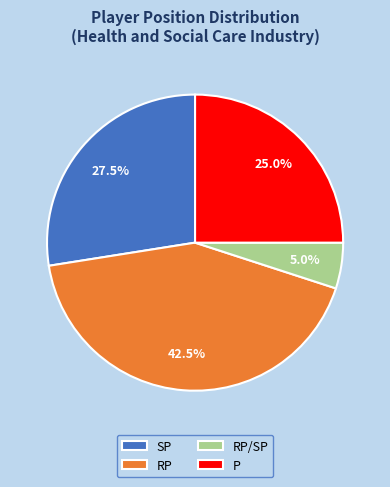

Combined, do RP/SP and RP account for over 50%?

No